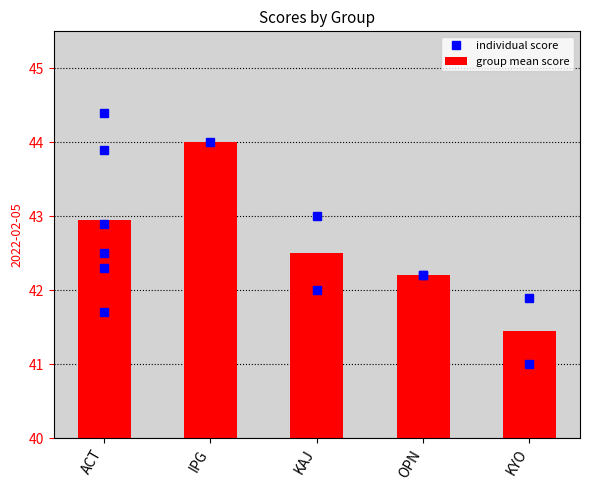

Rank the categories by value from highest to lowest.

IPG, ACT, KAJ, OPN, KYO